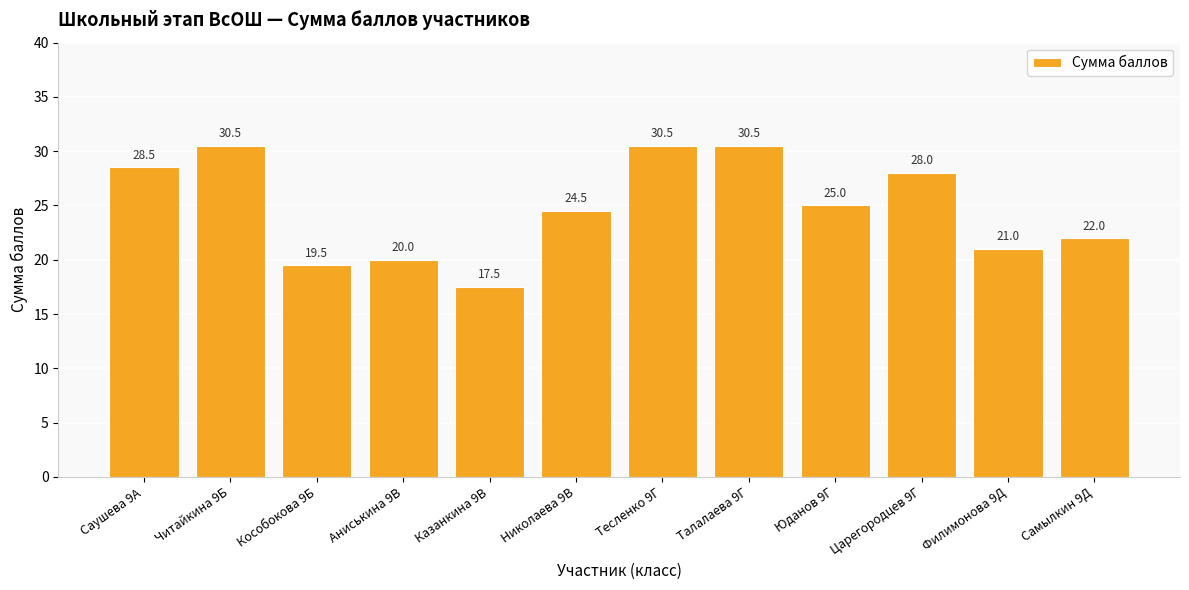

Reading left to right, list all the values displayed in this chart.

Саушева 9А=28.5	Читайкина 9Б=30.5	Кособокова 9Б=19.5	Аниськина 9В=20.0	Казанкина 9В=17.5	Николаева 9В=24.5	Тесленко 9Г=30.5	Талалаева 9Г=30.5	Юданов 9Г=25.0	Царегородцев 9Г=28.0	Филимонова 9Д=21.0	Самылкин 9Д=22.0